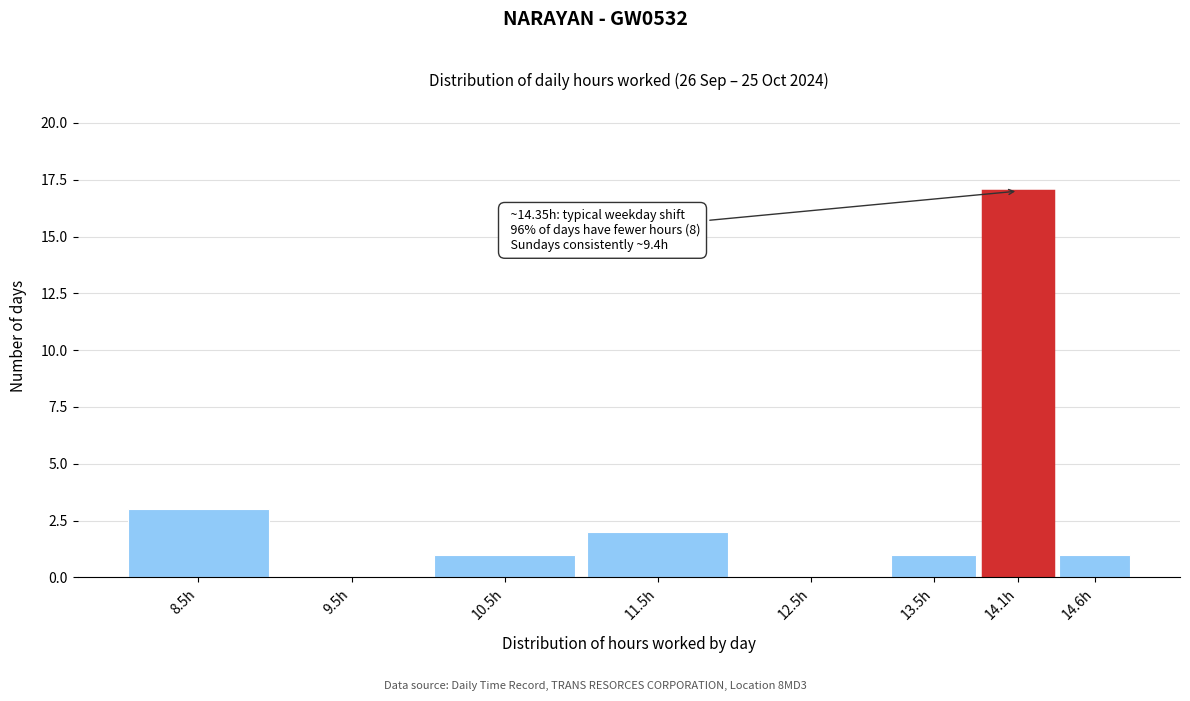

Reading right to left, list all the values displayed in this chart.

14.6h=1	14.1h=17	13.5h=1	12.5h=0	11.5h=2	10.5h=1	9.5h=0	8.5h=3